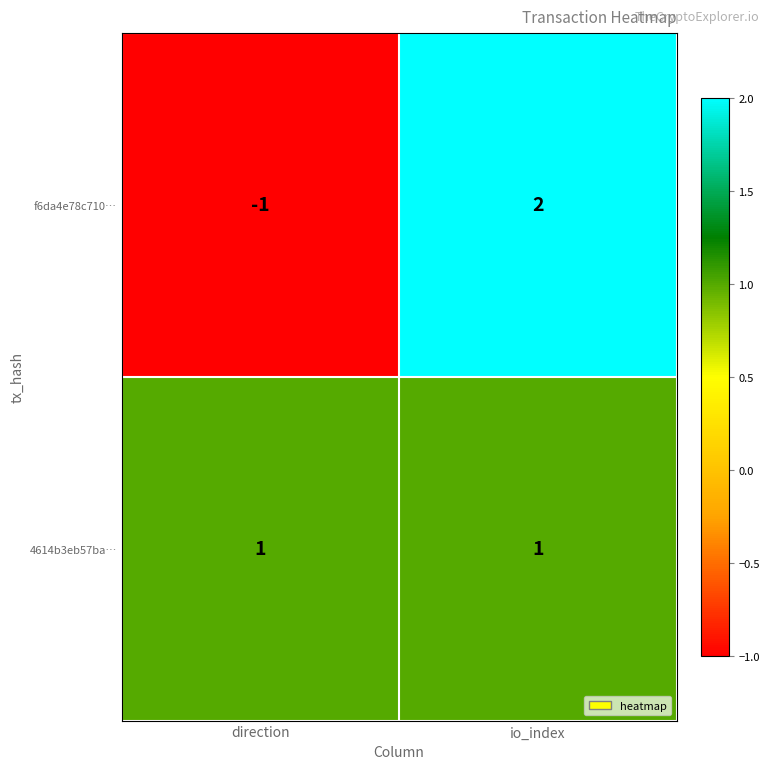

Which series has the largest total across all categories?

4614b3eb57ba…